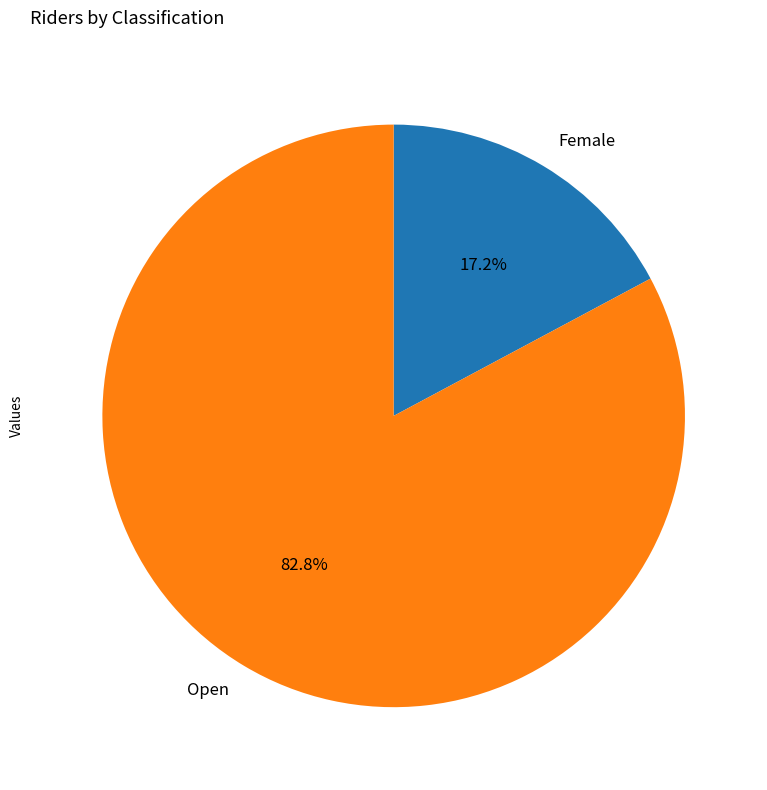

Approximately how many times larger is the value at Female compared to Open?

0.2